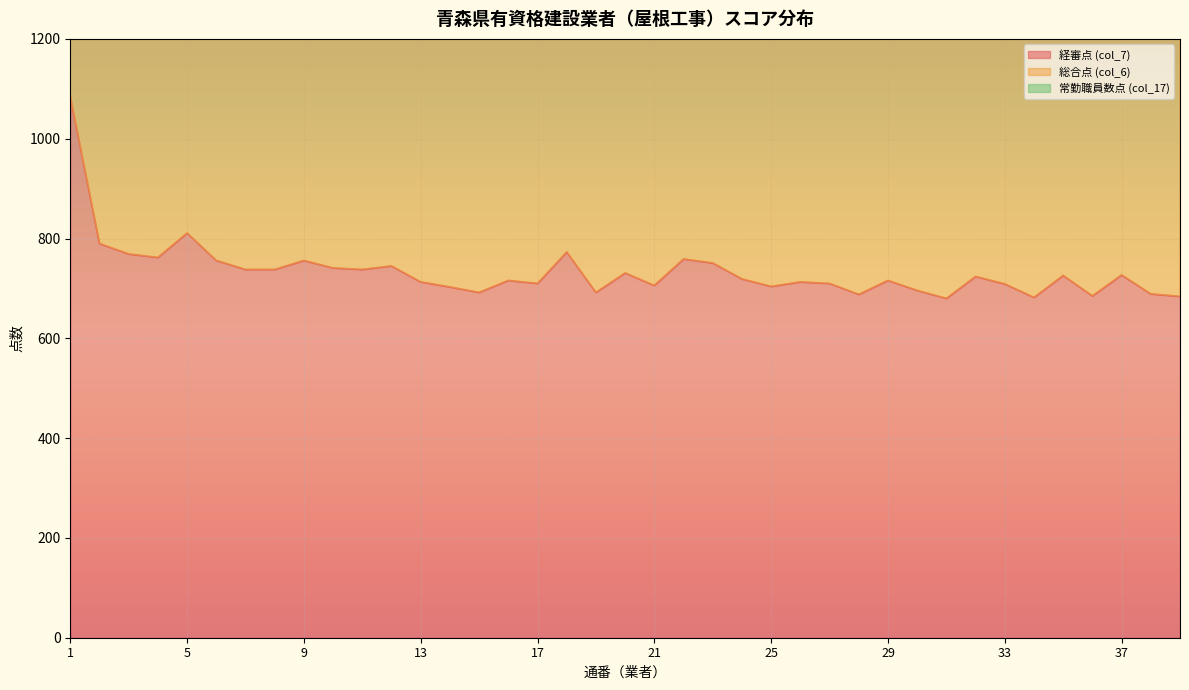

How many data points in 総合点 (col_6) are above 1500?

19